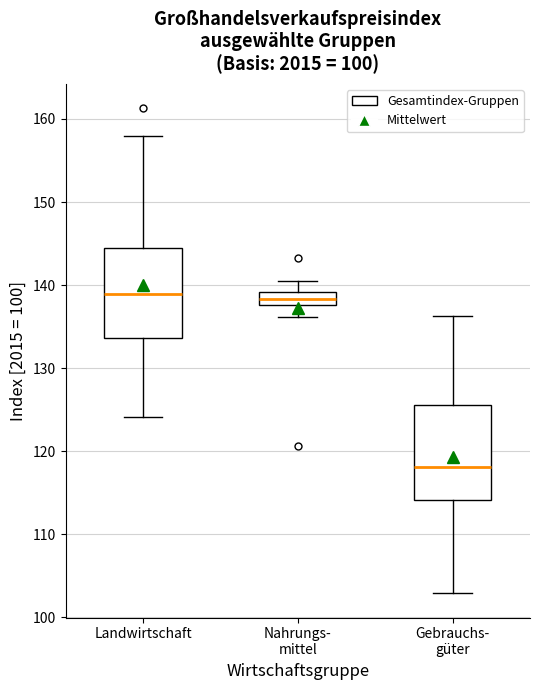

Reading left to right, read every box against the y-axis: the position of its median line, the range the box covers, and the ends of its whiskers. The values are not printed on the chart, so give them approximately, as read against the axis.

Landwirtschaft: median 139, box 134 to 144, whiskers 124 to 158
Nahrungs- mittel: median 138 (inside the box), box 138 to 139, whiskers 136 to 141
Gebrauchs- güter: median 118, box 114 to 126, whiskers 103 to 136